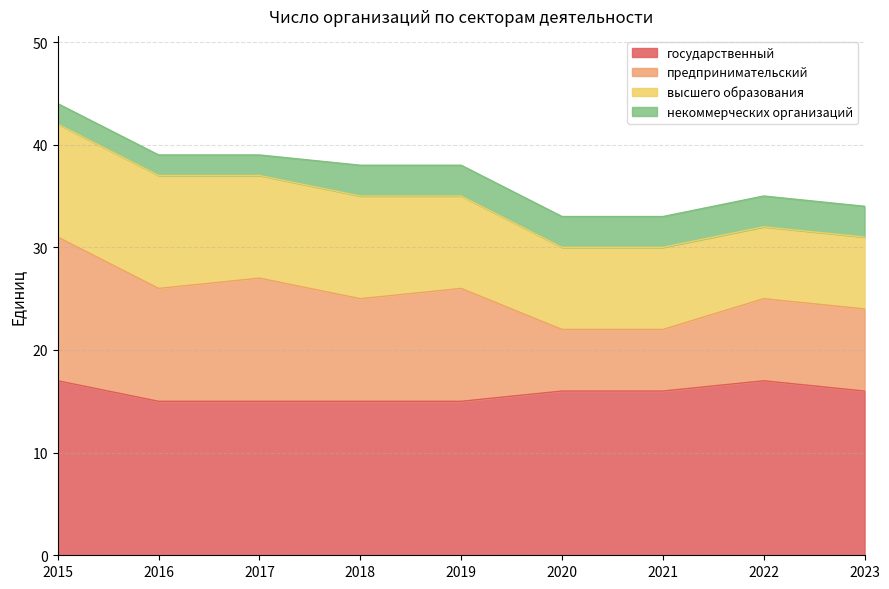

How many categories are shown in the chart?

9